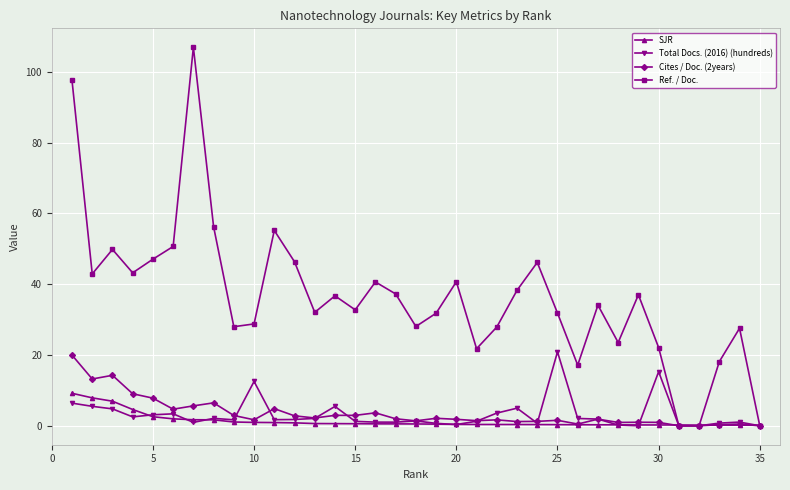

Does the chart display data point markers on the line(s)?

Yes